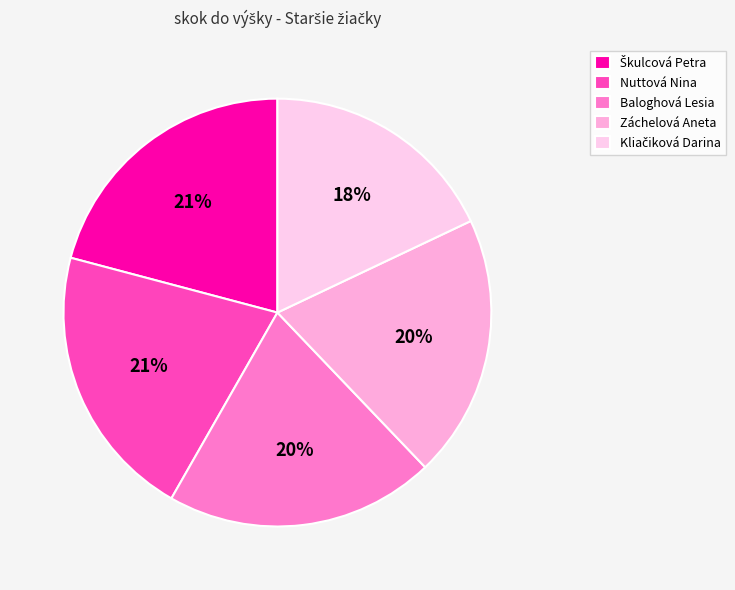

Does Kliačiková Darina account for over 50% of the chart?

No